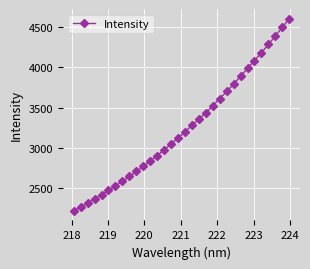

True or false: there are more than 2 points higher than both neighbors.

False